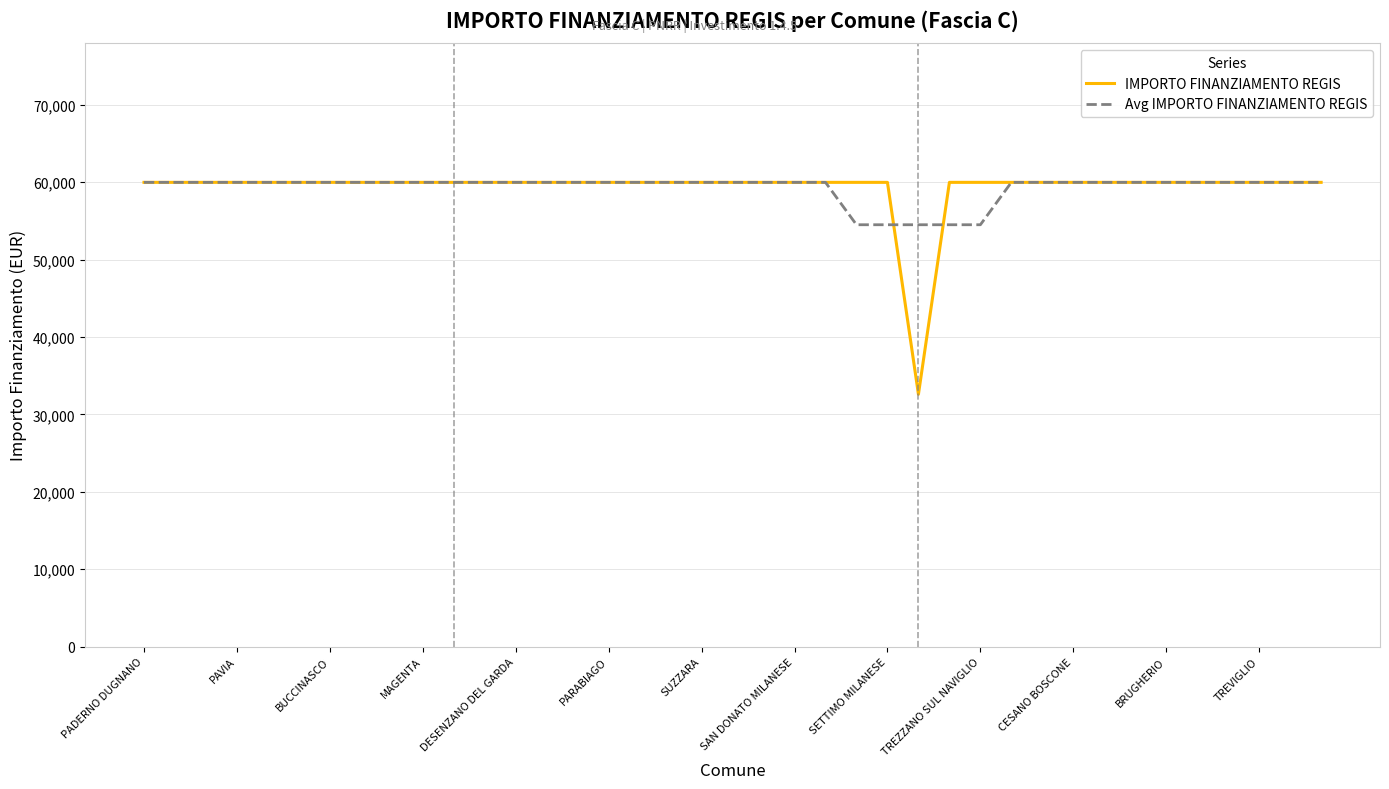

Which series has the largest range (max minus min)?

IMPORTO FINANZIAMENTO REGIS